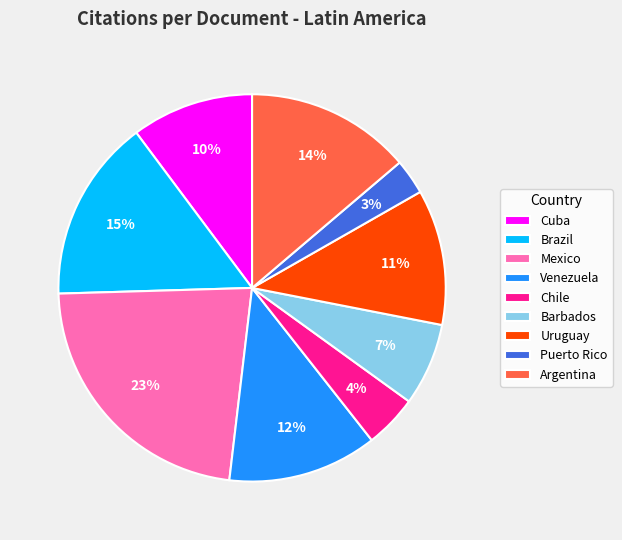

What percentage is the Brazil slice, to the nearest percent?

15%